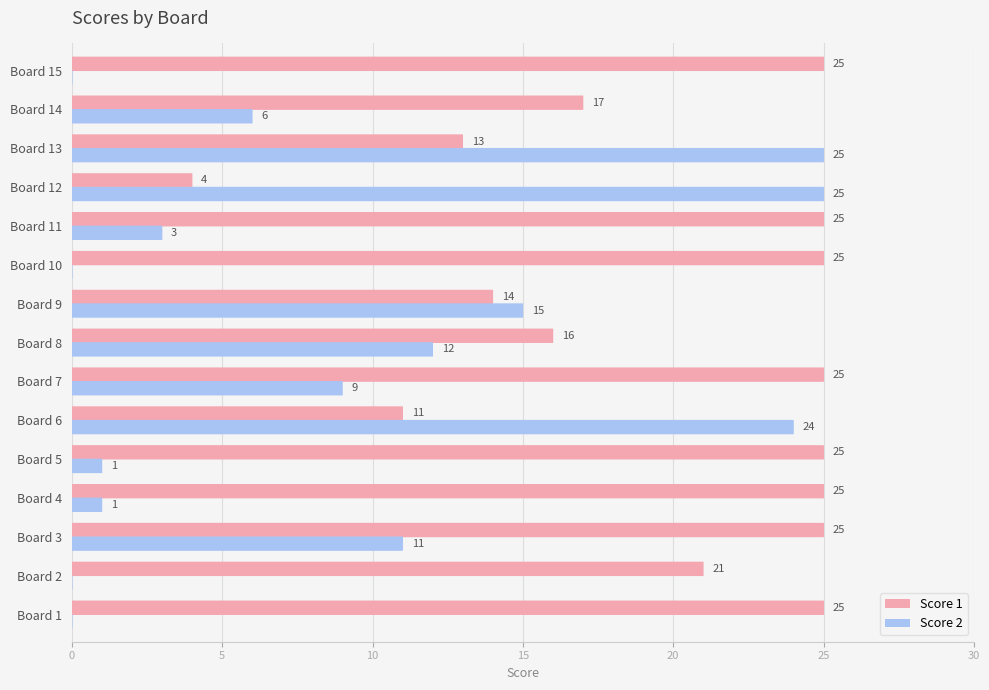

What is the sum of the Score 1 values at Board 11 and Board 15?

50